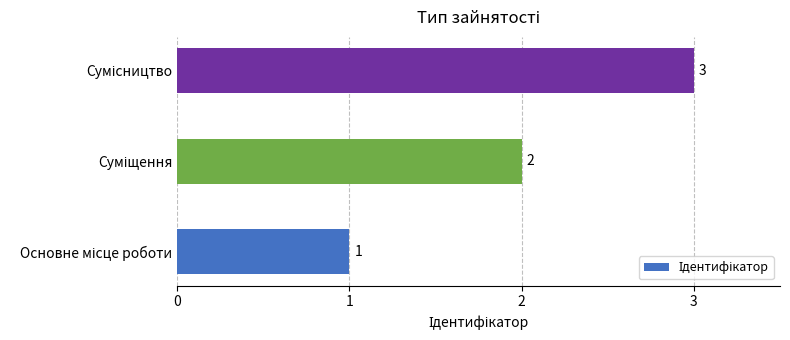

What is the sum of all values?

6